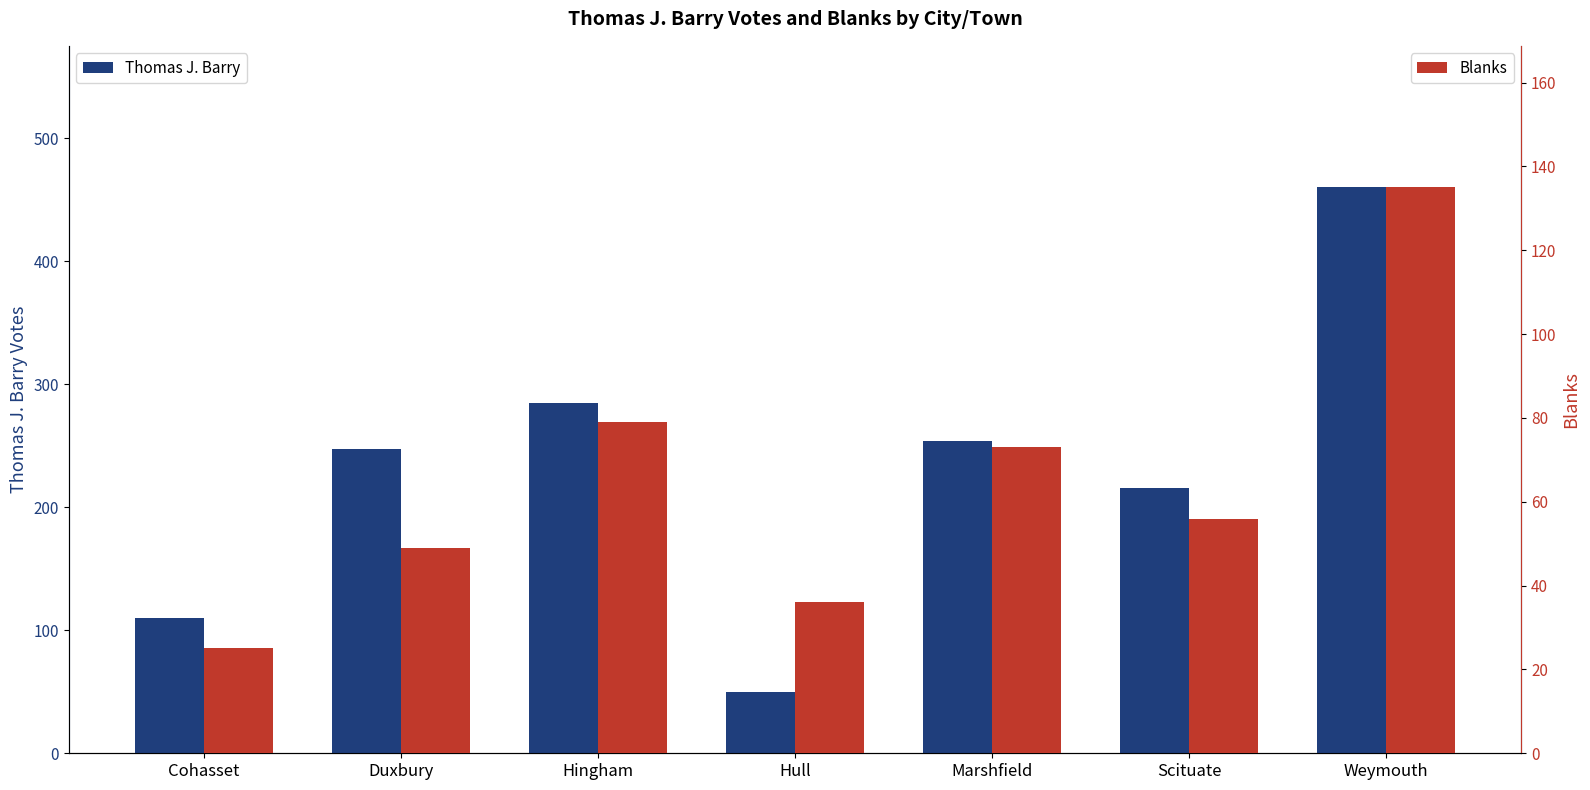

Rank the series by their maximum value, from highest to lowest.

Thomas J. Barry, Blanks